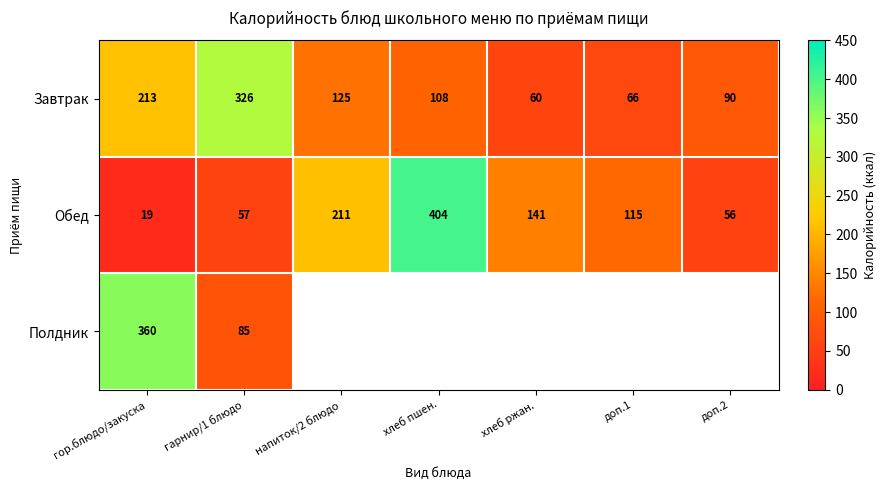

What is the greatest value displayed?

404.0